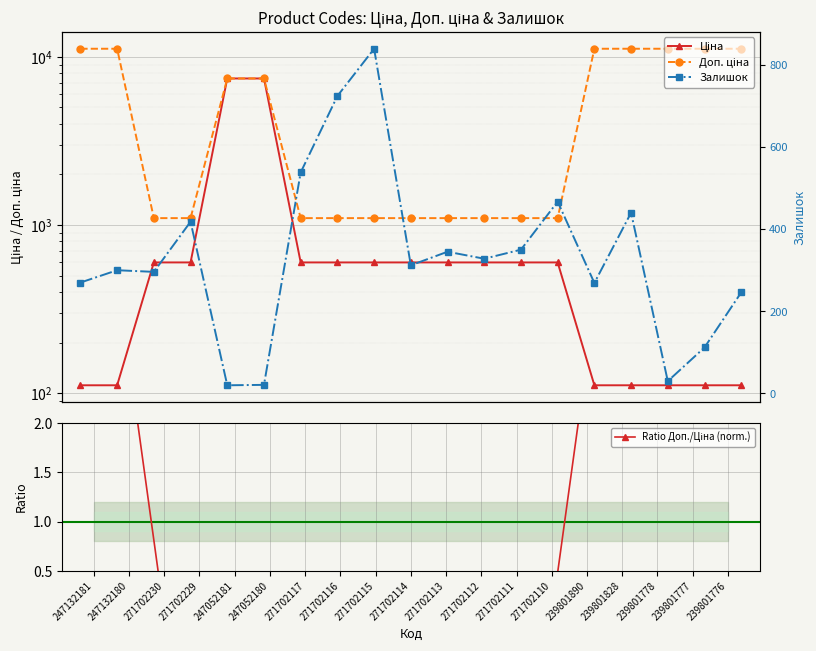

Reading left to right, extract all data points from this chart.

Ціна: 247132181=111.7	247132180=111.7	271702230=599.9	271702229=599.9	247052181=7436.2	247052180=7436.2	271702117=599.9	271702116=599.9	271702115=599.9	271702114=599.9	271702113=599.9	271702112=599.9	271702111=599.9	271702110=599.9	239801890=111.7	239801828=111.7	239801778=111.7	239801777=111.7	239801776=111.7
Доп. ціна: 247132181=11169.0	247132180=11169.0	271702230=1100.0	271702229=1100.0	247052181=7436.2	247052180=7436.2	271702117=1100.0	271702116=1100.0	271702115=1100.0	271702114=1100.0	271702113=1100.0	271702112=1100.0	271702111=1100.0	271702110=1100.0	239801890=11169.0	239801828=11169.0	239801778=11169.0	239801777=11169.0	239801776=11169.0
Ratio Доп./Ціна (norm.): 247132181=2.6	247132180=2.6	271702230=0.0	271702229=0.0	247052181=0.0	247052180=0.0	271702117=0.0	271702116=0.0	271702115=0.0	271702114=0.0	271702113=0.0	271702112=0.0	271702111=0.0	271702110=0.0	239801890=2.6	239801828=2.6	239801778=2.6	239801777=2.6	239801776=2.6
Залишок: 247132181=270.0	247132180=300.0	271702230=296.0	271702229=418.0	247052181=20.0	247052180=21.0	271702117=538.0	271702116=724.0	271702115=839.0	271702114=312.0	271702113=345.0	271702112=328.0	271702111=350.0	271702110=467.0	239801890=269.0	239801828=440.0	239801778=30.0	239801777=112.0	239801776=246.0